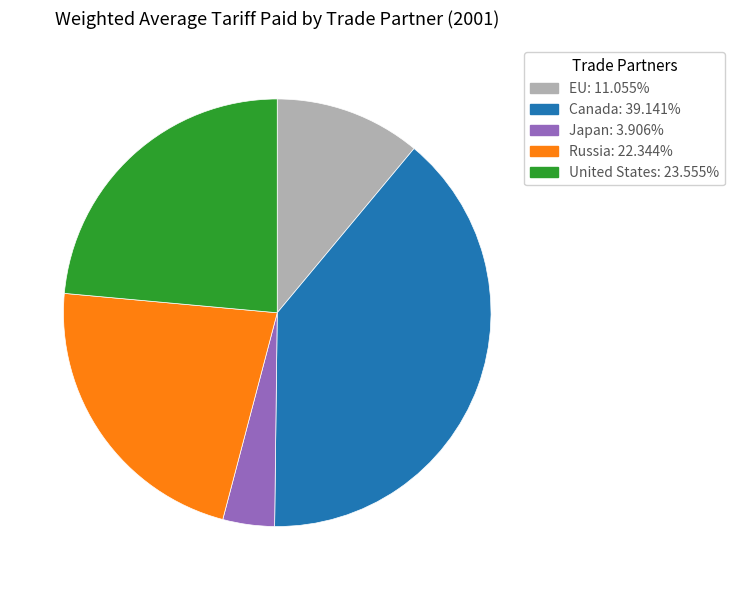

What is the largest slice in the pie chart?

Canada